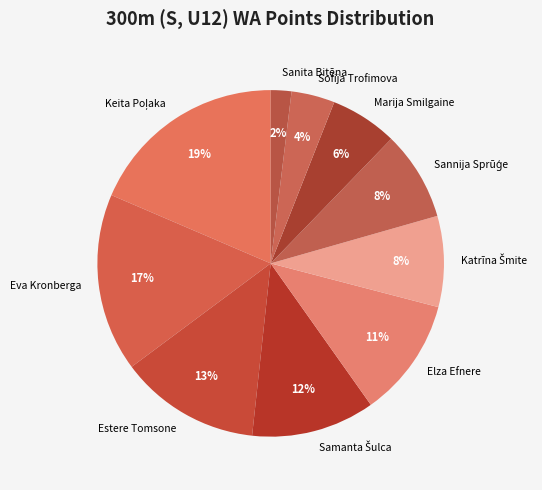

Combined, do Sofija Trofimova and Eva Kronberga account for over 50%?

No